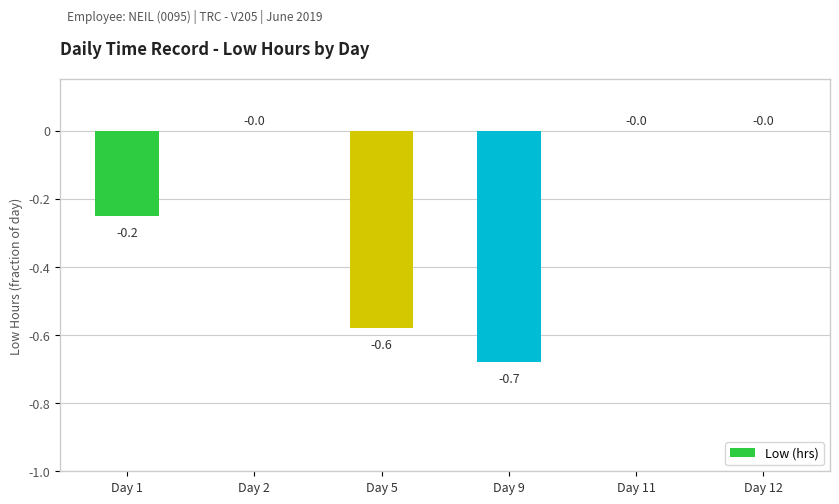

What is the sum of the values at Day 1 and Day 5?

-0.8